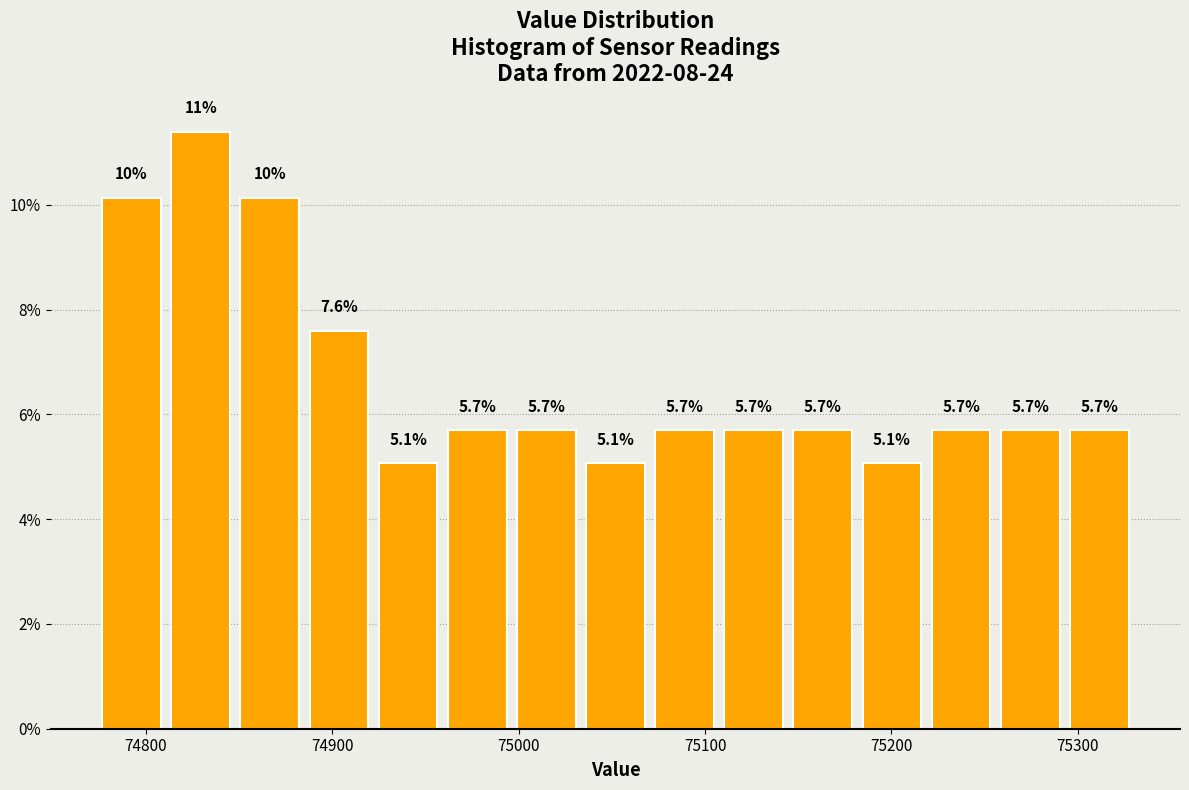

Around what value on the x-axis is the tallest bar? Give the approximate position of its centre, as read against the axis.

74830